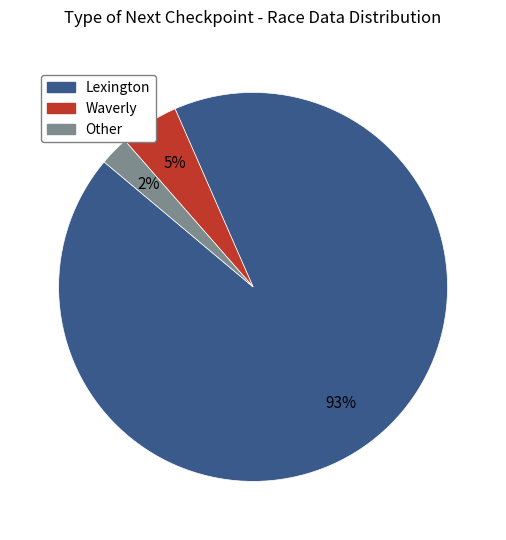

To the nearest percent, what is the difference between the Lexington and Waverly slice percentages?

88%